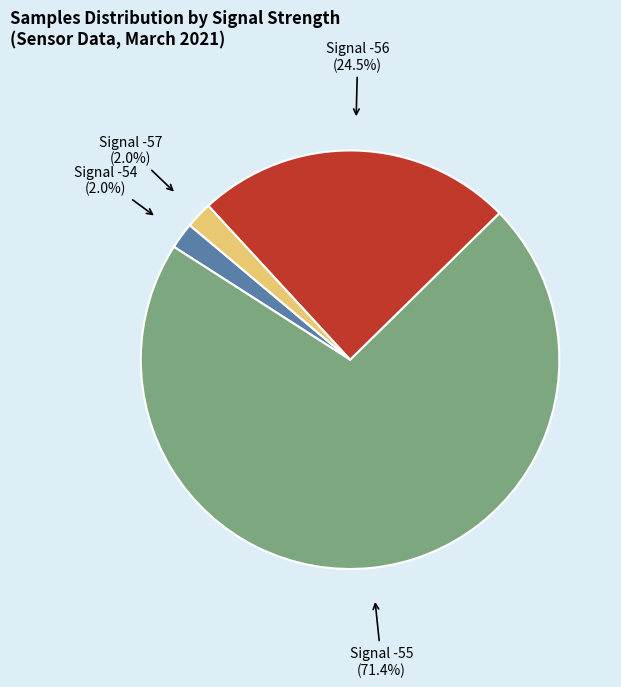

Which slice represents more than half of the pie?

Signal -55 (71.4%)